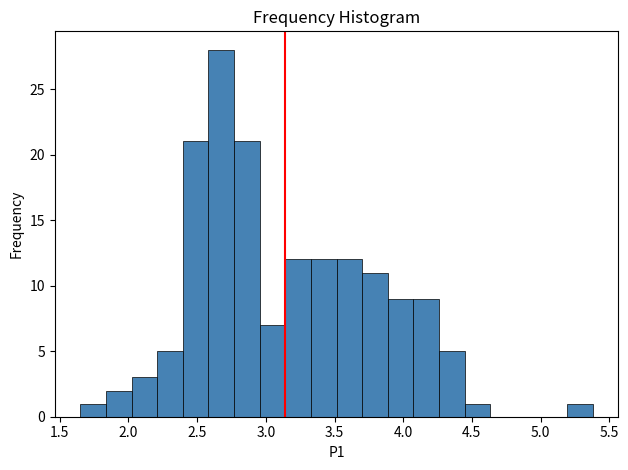

Read against the x-axis, roughly where is the centre of the tallest bar?

2.70